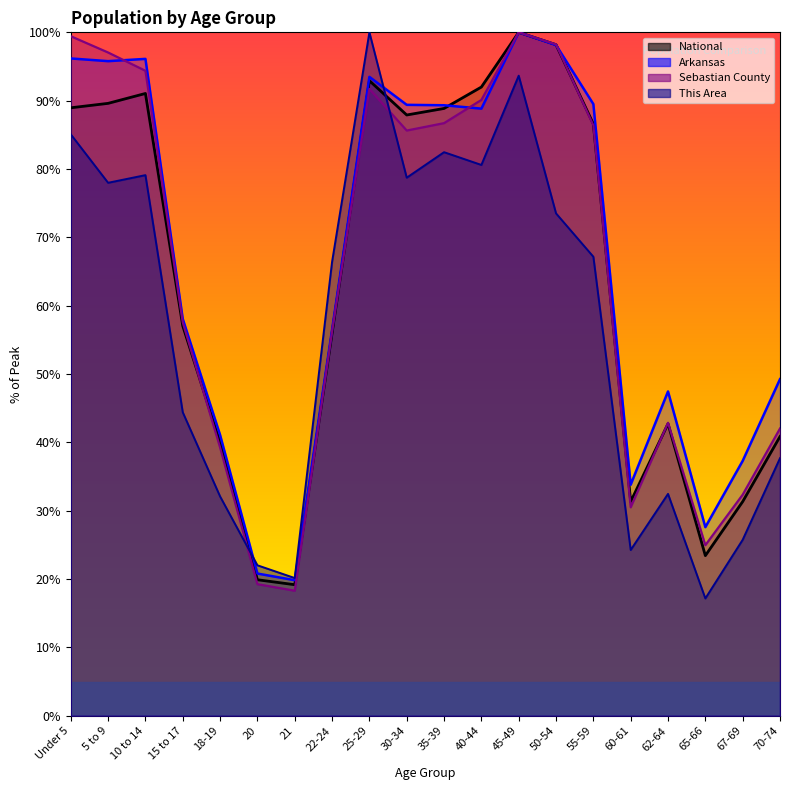

How many data points in This Area are above 67?

10